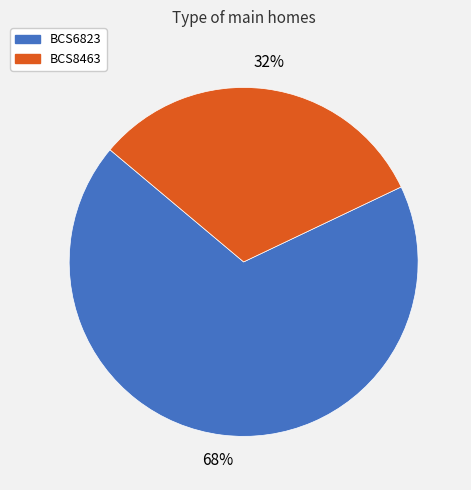

Which slice is the smallest?

BCS8463